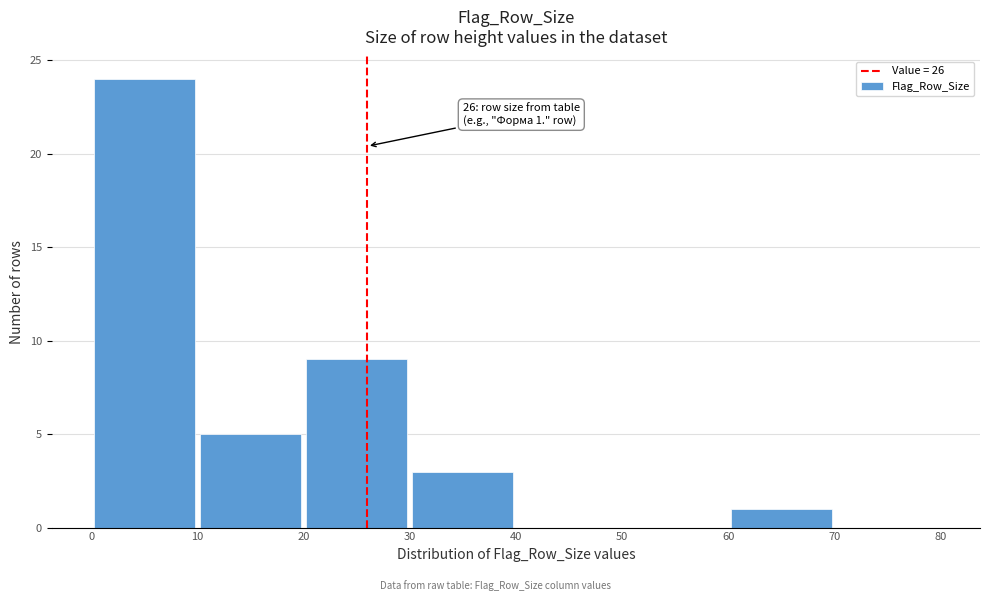

Over which range of the x-axis is the bar tallest?

0 to 10